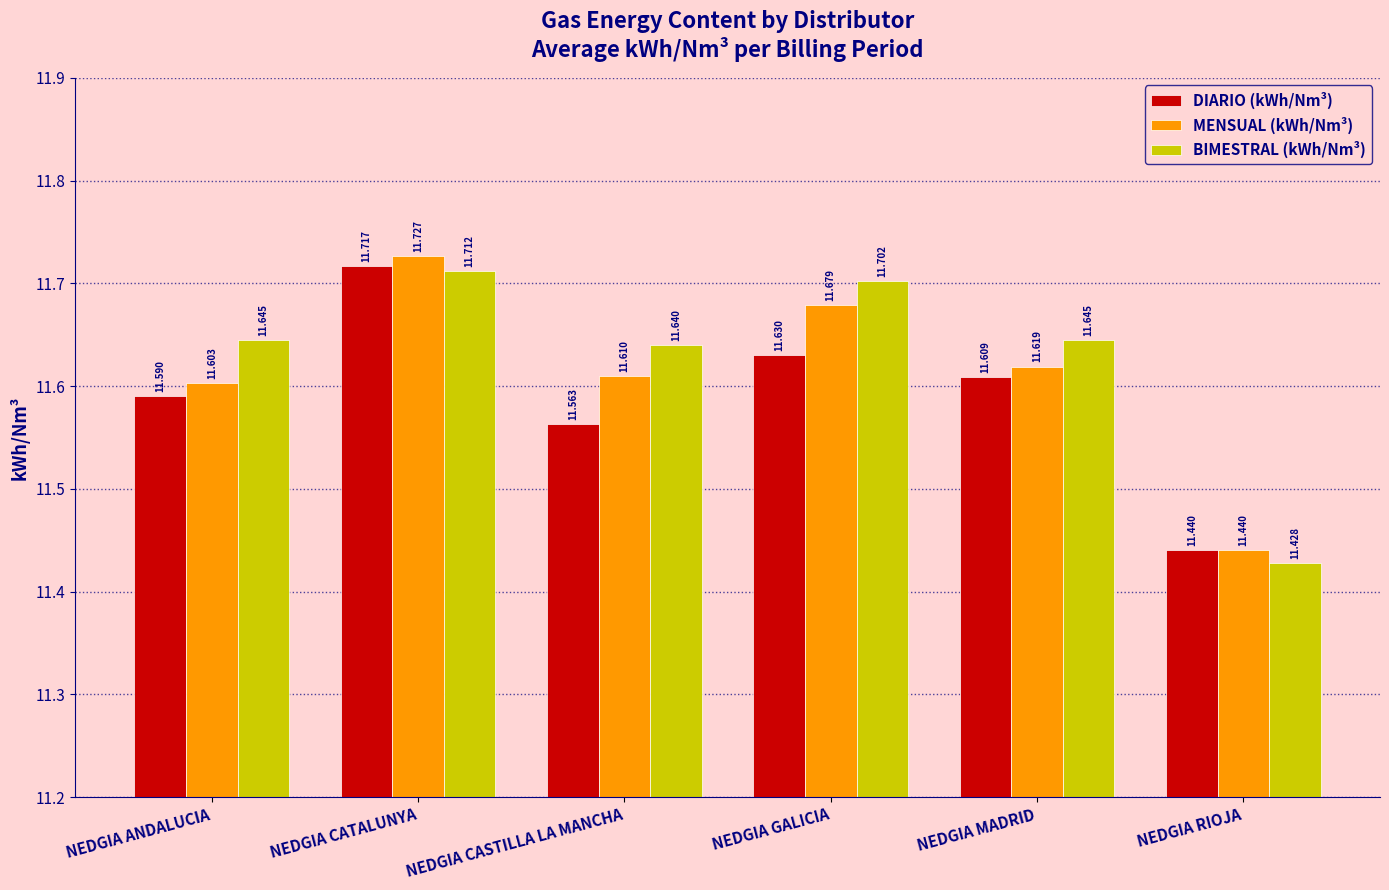

Reading right to left, what are all the values shown in this chart?

DIARIO (kWh/Nm³): NEDGIA RIOJA=11.4	NEDGIA MADRID=11.6	NEDGIA GALICIA=11.6	NEDGIA CASTILLA LA MANCHA=11.6	NEDGIA CATALUNYA=11.7	NEDGIA ANDALUCIA=11.6
MENSUAL (kWh/Nm³): NEDGIA RIOJA=11.4	NEDGIA MADRID=11.6	NEDGIA GALICIA=11.7	NEDGIA CASTILLA LA MANCHA=11.6	NEDGIA CATALUNYA=11.7	NEDGIA ANDALUCIA=11.6
BIMESTRAL (kWh/Nm³): NEDGIA RIOJA=11.4	NEDGIA MADRID=11.6	NEDGIA GALICIA=11.7	NEDGIA CASTILLA LA MANCHA=11.6	NEDGIA CATALUNYA=11.7	NEDGIA ANDALUCIA=11.6